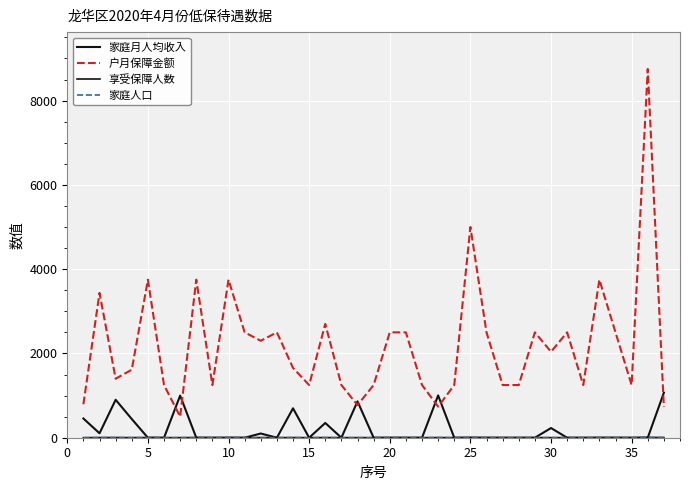

What is the maximum value shown in the chart?

8750